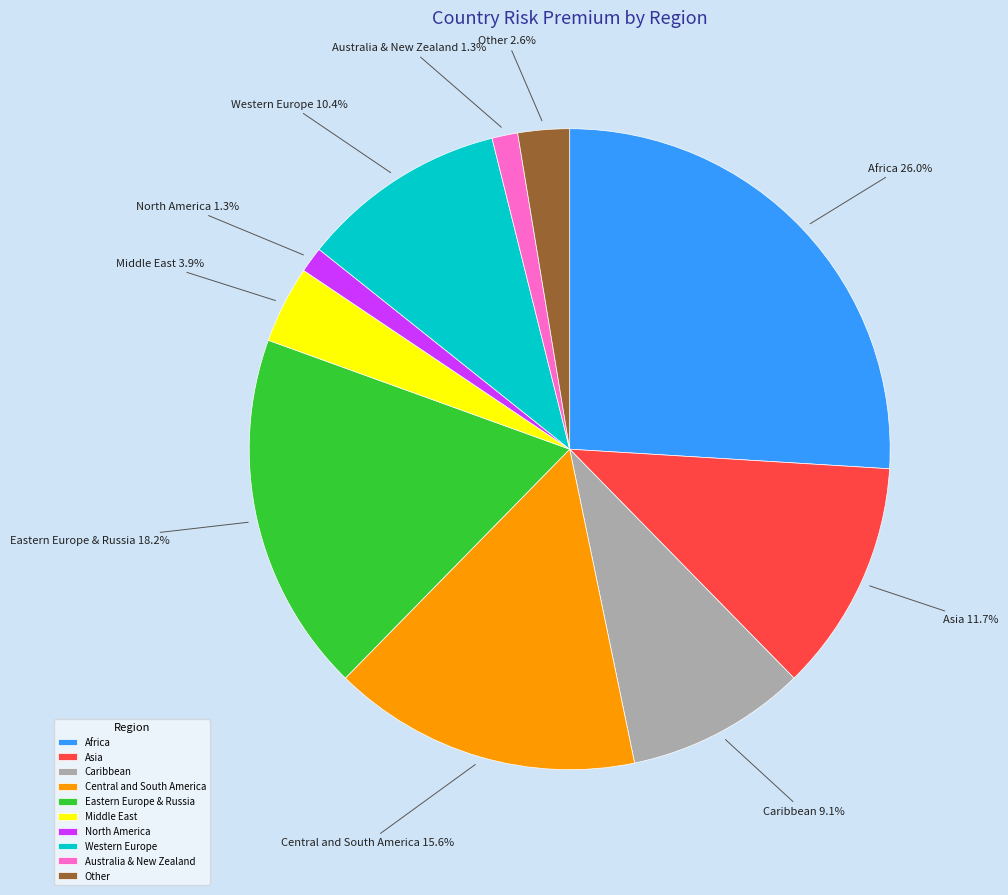

What is the total percentage of Middle East and Eastern Europe & Russia?

22.1%